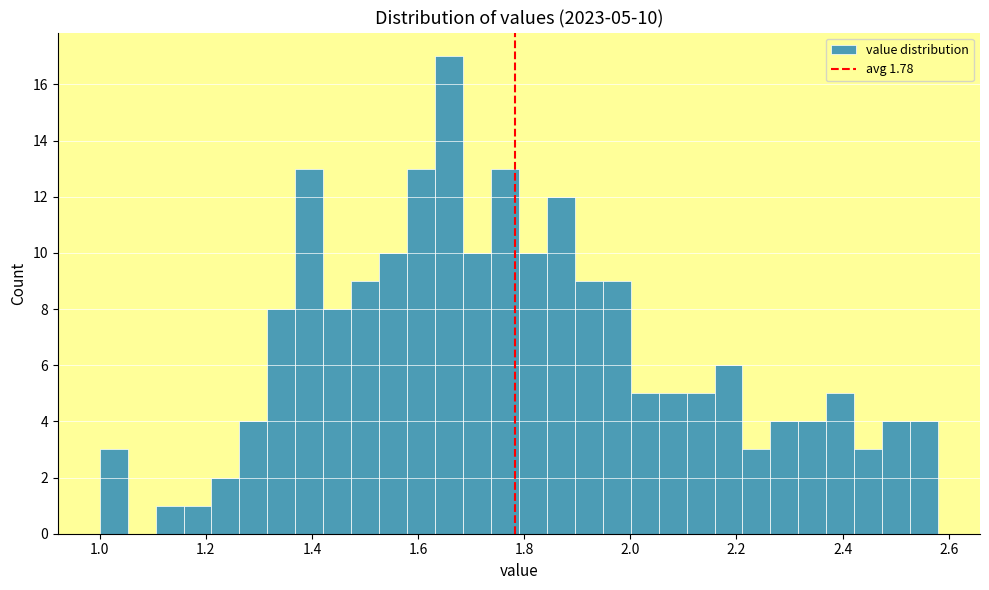

Around what value on the x-axis is the tallest bar? Give the approximate position of its centre, as read against the axis.

1.66